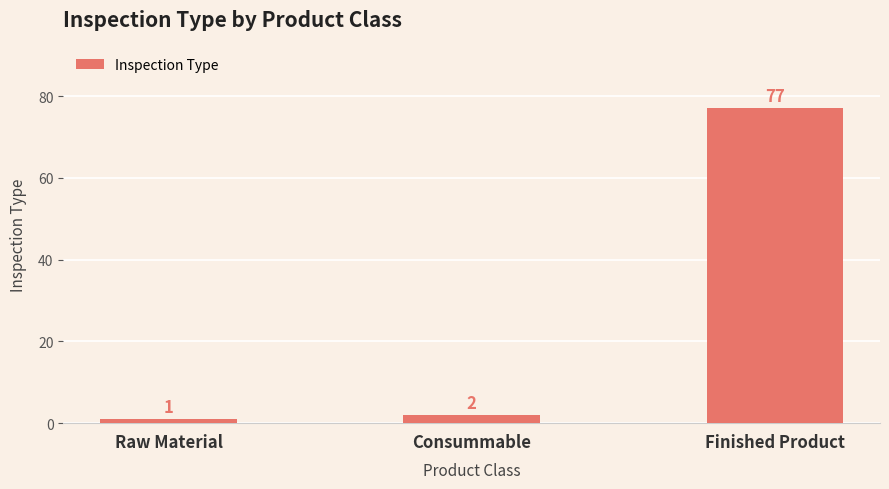

What is the difference between the maximum and second lowest values?

75